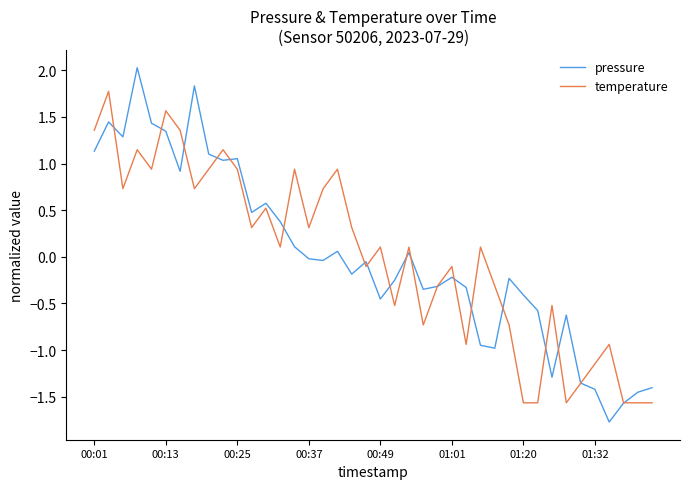

What are all the series names shown in the legend?

pressure, temperature